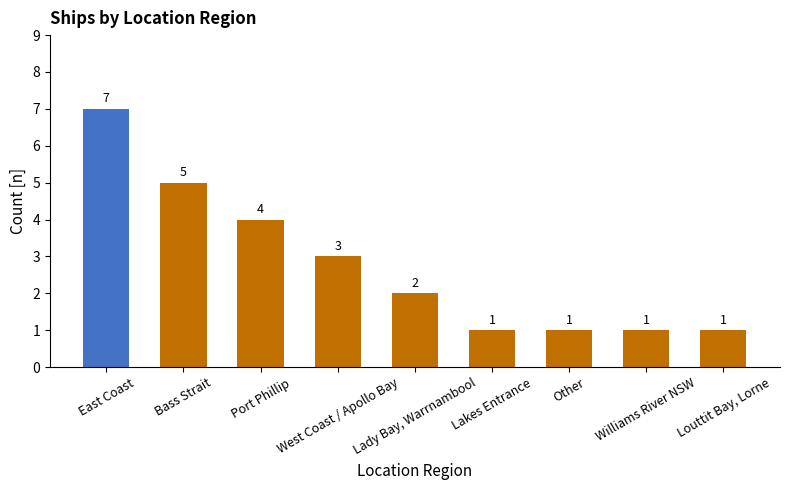

How many values are below 2?

4